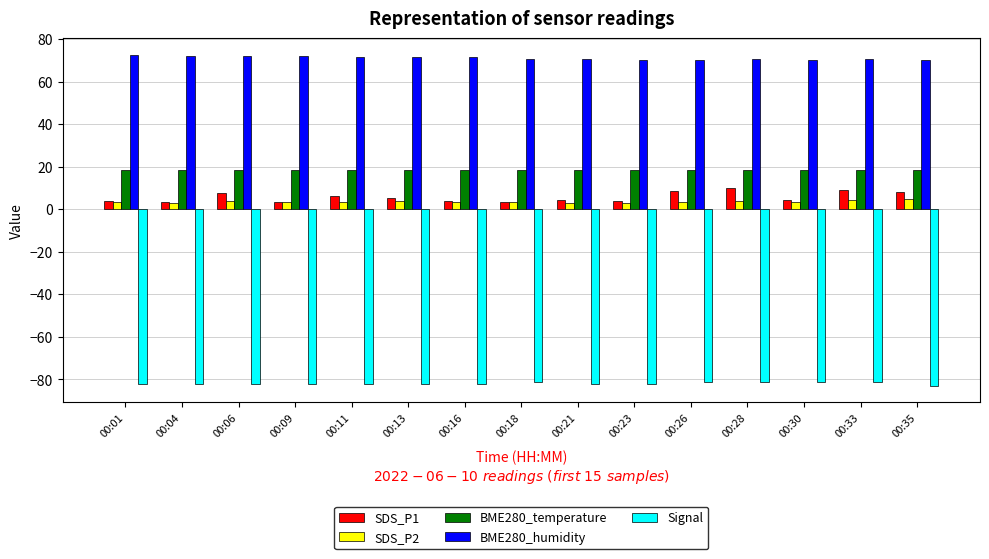

The BME280_temperature series shows 18.5 at 00:23. True or false?

True